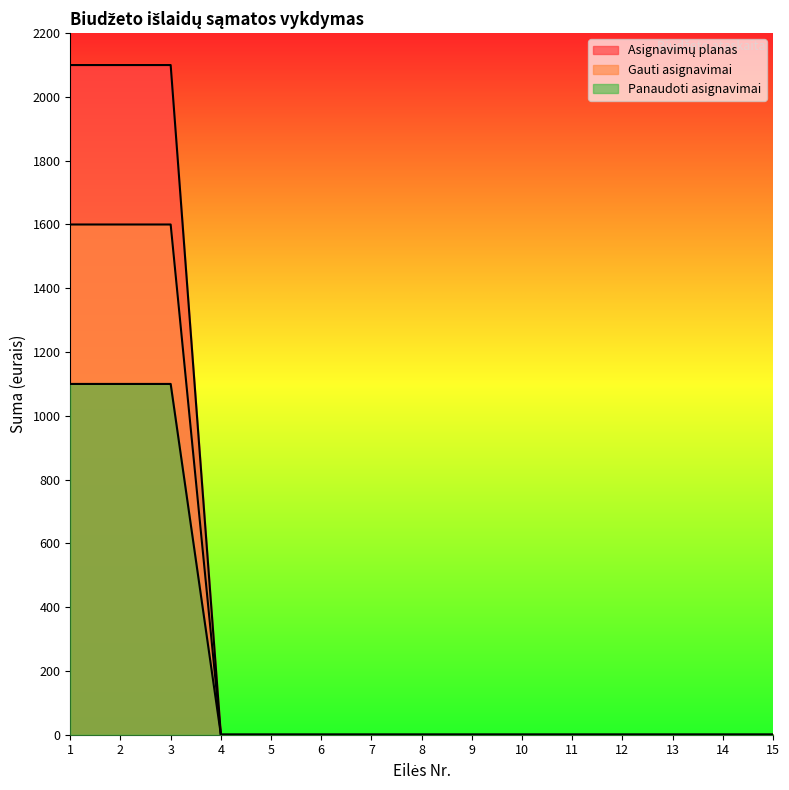

At which label is Asignavimų planas closest to 1050?

1